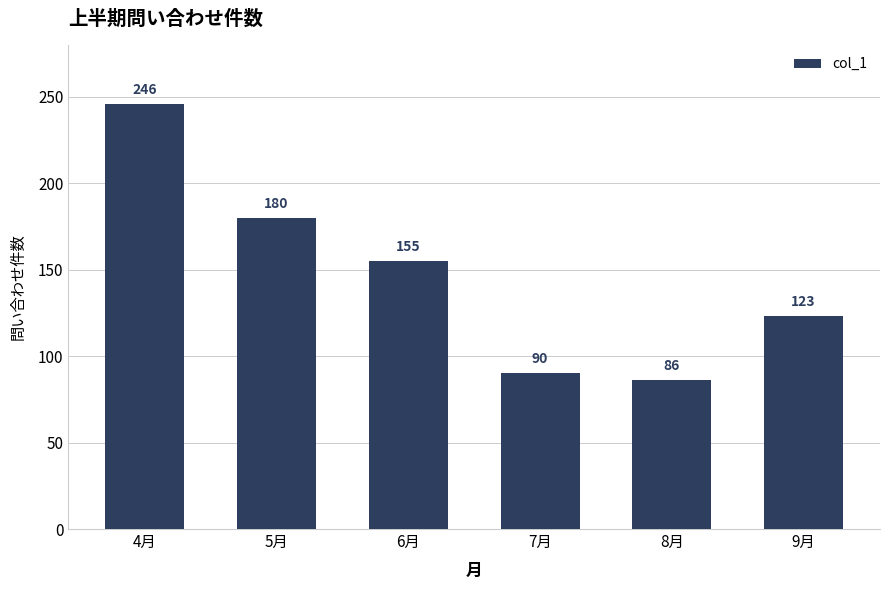

What is the difference between the maximum and second lowest values?

156